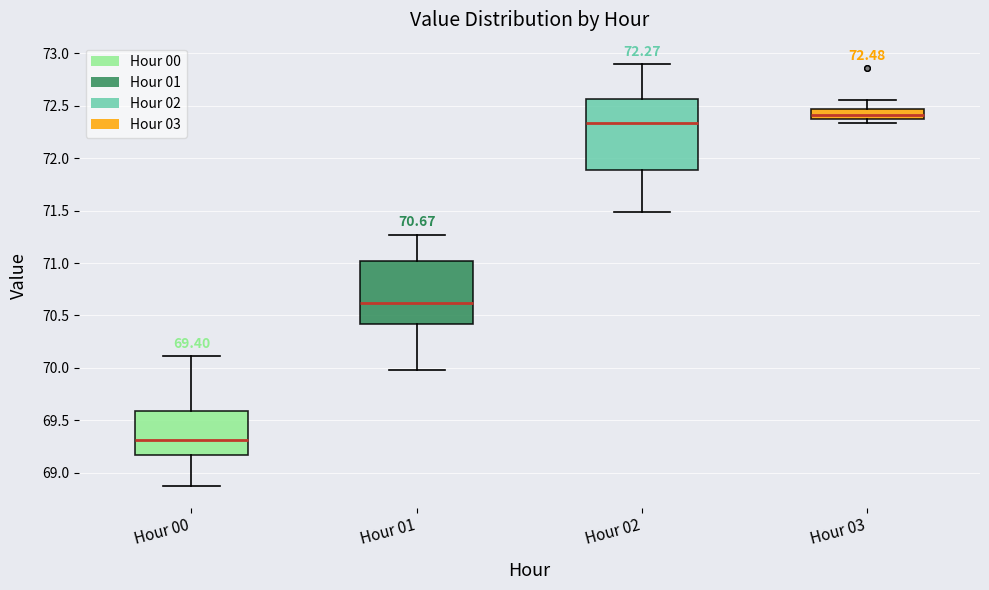

Which box's median line is the highest?

Hour 03